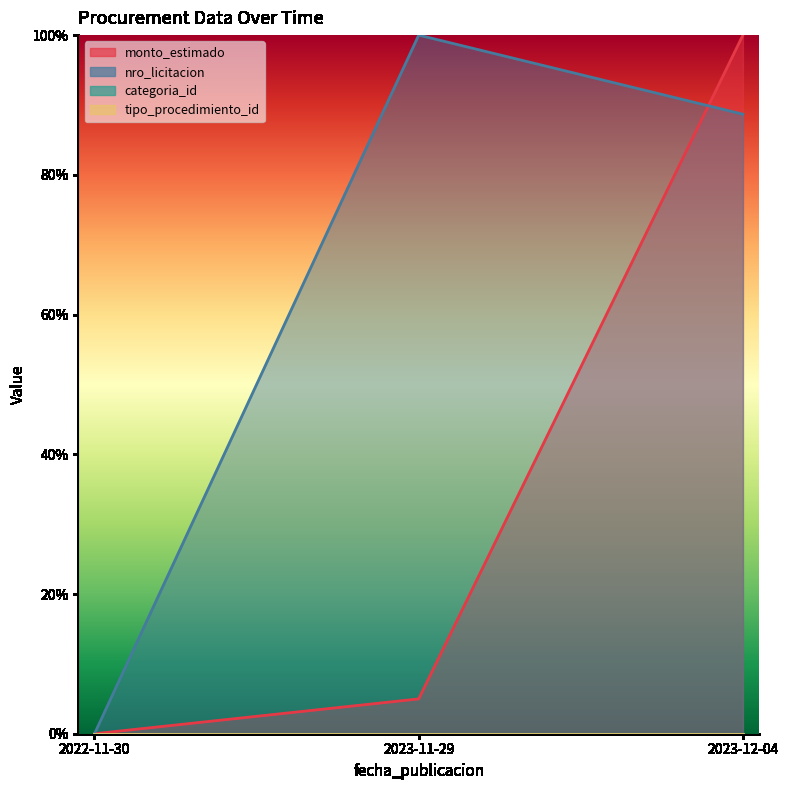

Reading left to right, transcribe all the data shown in this chart.

monto_estimado: 2022-11-30=0.0	2023-11-29=0.0	2023-12-04=1.0
nro_licitacion: 2022-11-30=0.0	2023-11-29=1.0	2023-12-04=0.9